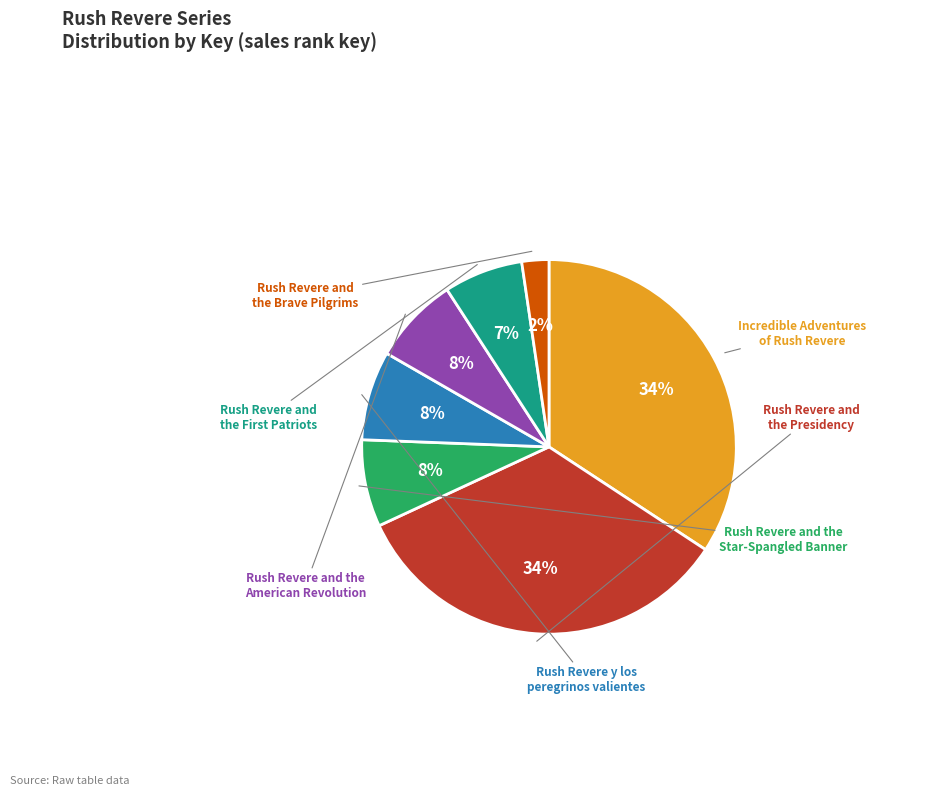

Rank the categories by value from lowest to highest.

Rush Revere and
the Brave Pilgrims, Rush Revere and
the First Patriots, Rush Revere and the
American Revolution, Rush Revere and the
Star-Spangled Banner, Rush Revere y los
peregrinos valientes, Rush Revere and
the Presidency, Incredible Adventures
of Rush Revere